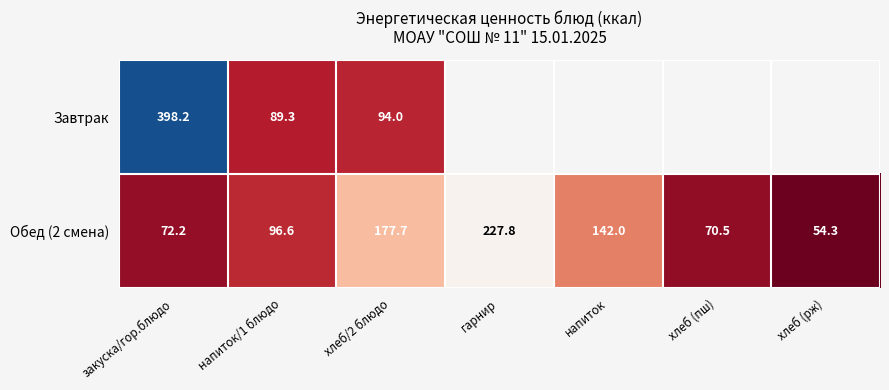

Between хлеб/2 блюдо and гарнир, which is larger?

гарнир